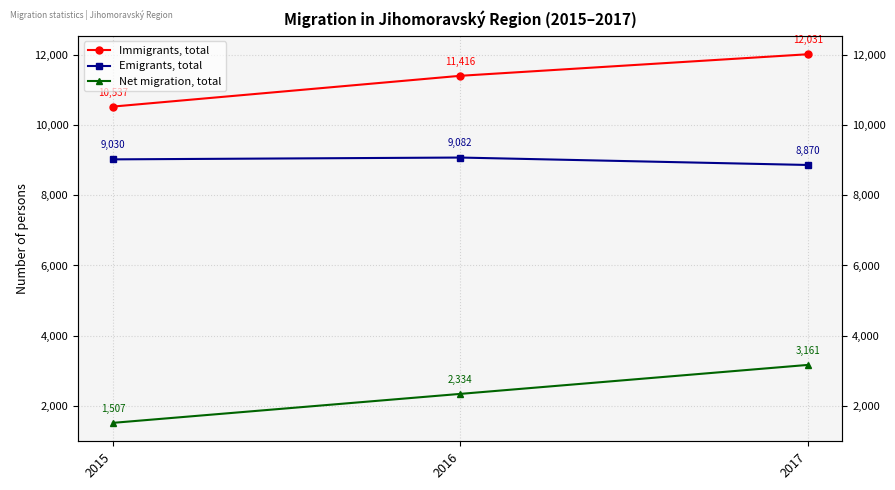

Rank the series by their maximum value, from highest to lowest.

Immigrants, total, Emigrants, total, Net migration, total